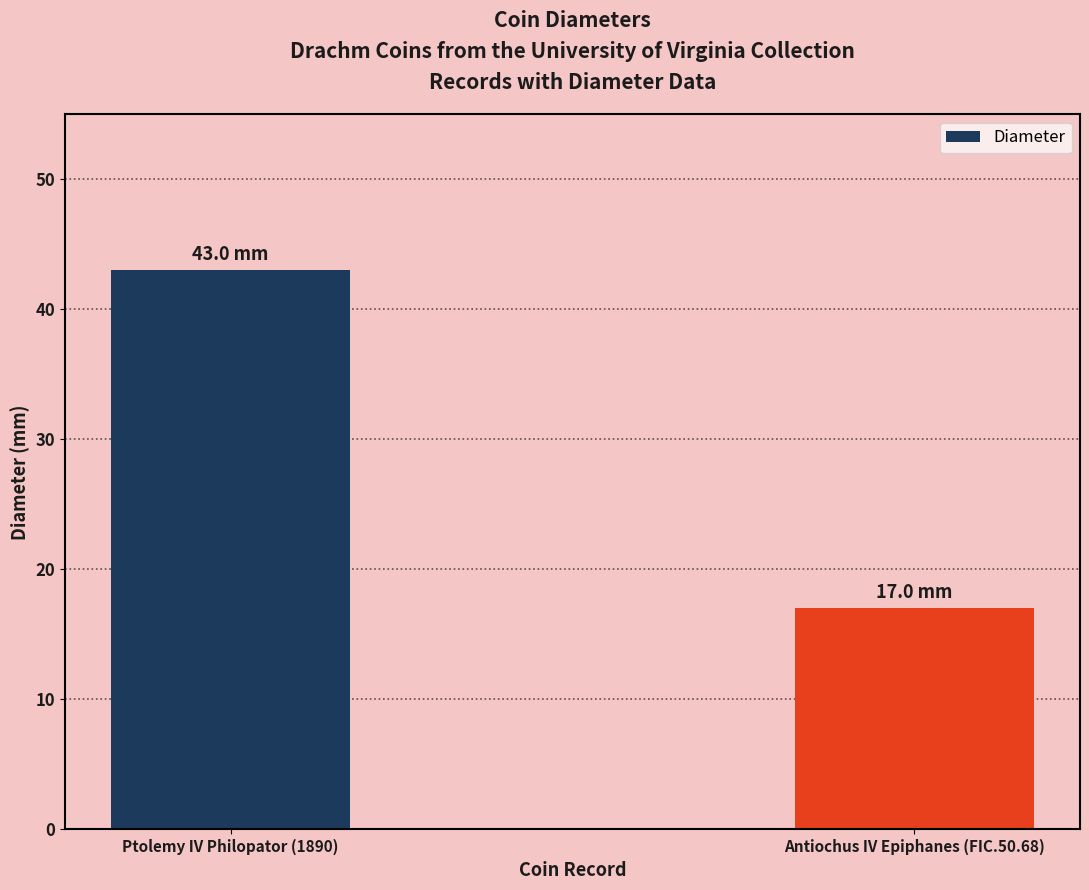

Reading left to right, transcribe all the data shown in this chart.

43	17